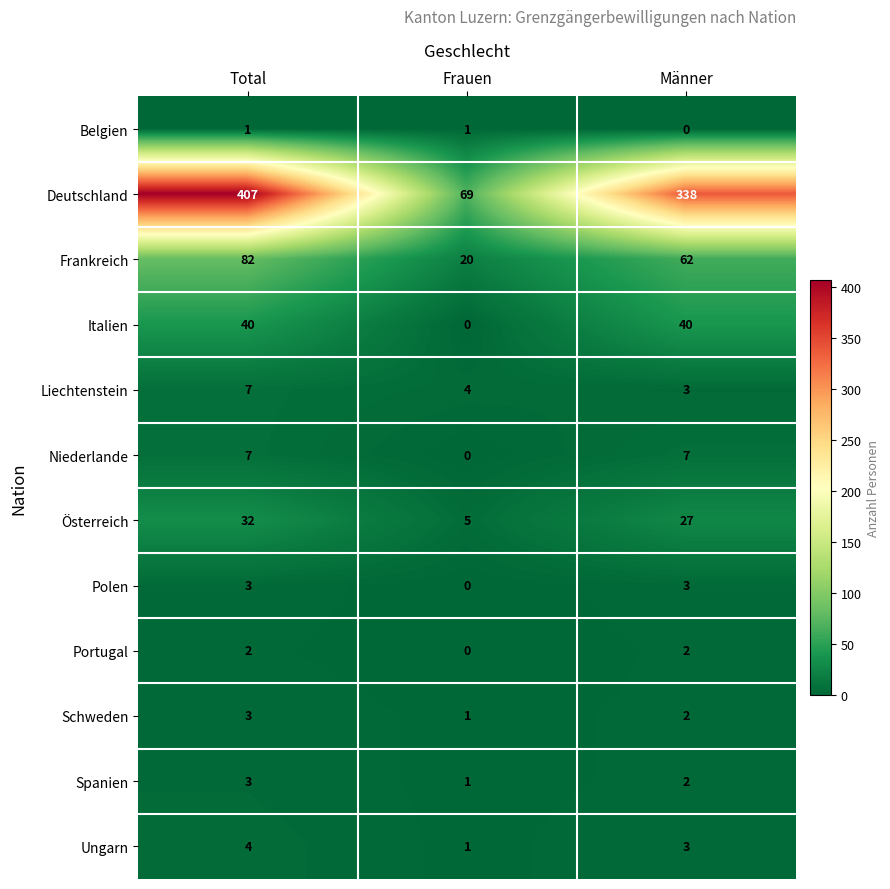

What is the difference between the highest and lowest values at Total?

406